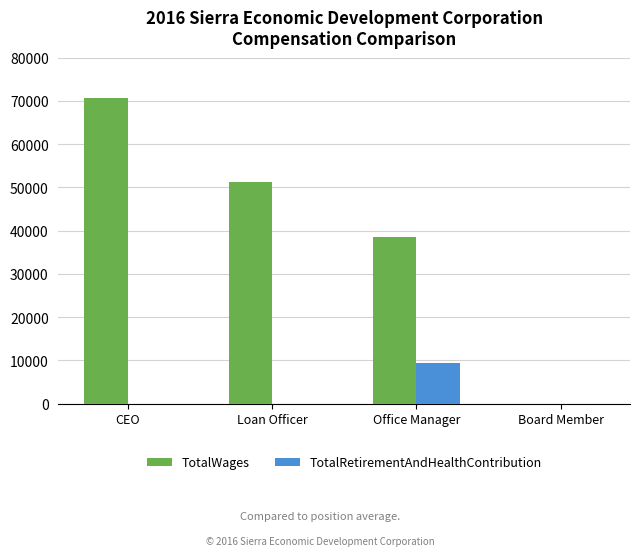

The TotalWages series shows 70619 at CEO. True or false?

True